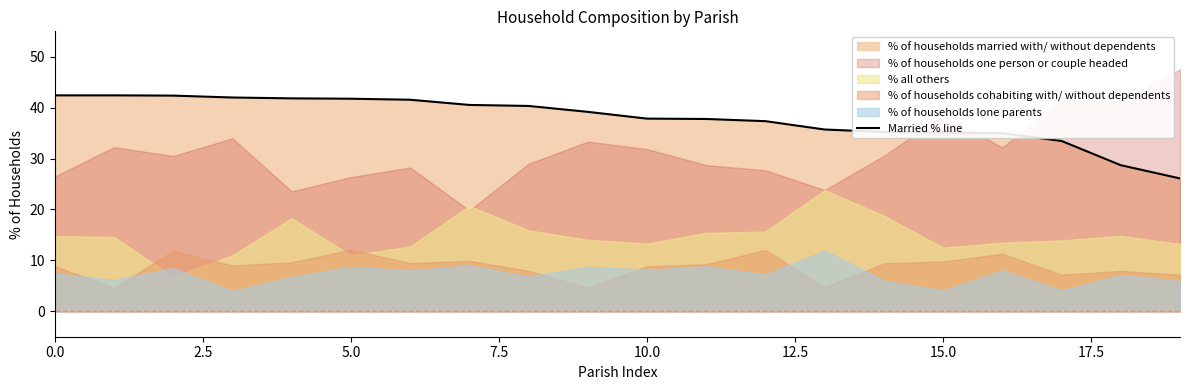

How many data points are less than 39?

10